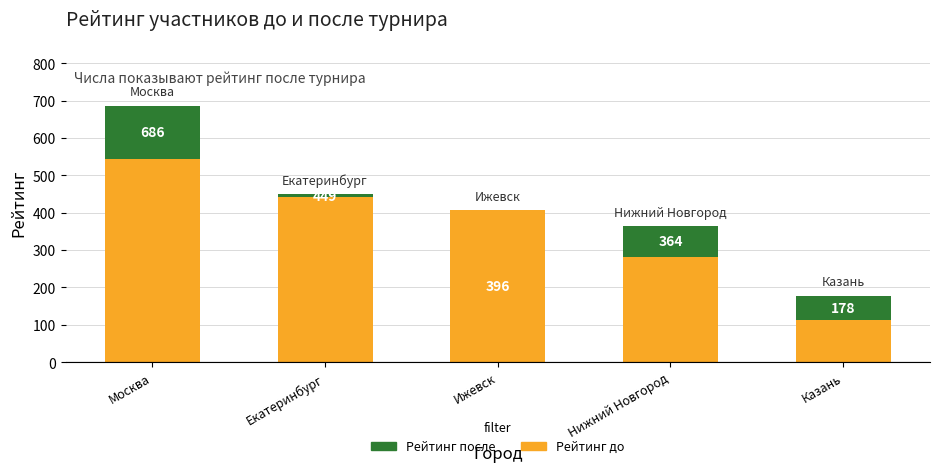

What are all the series names shown in the legend?

Рейтинг после, Рейтинг до